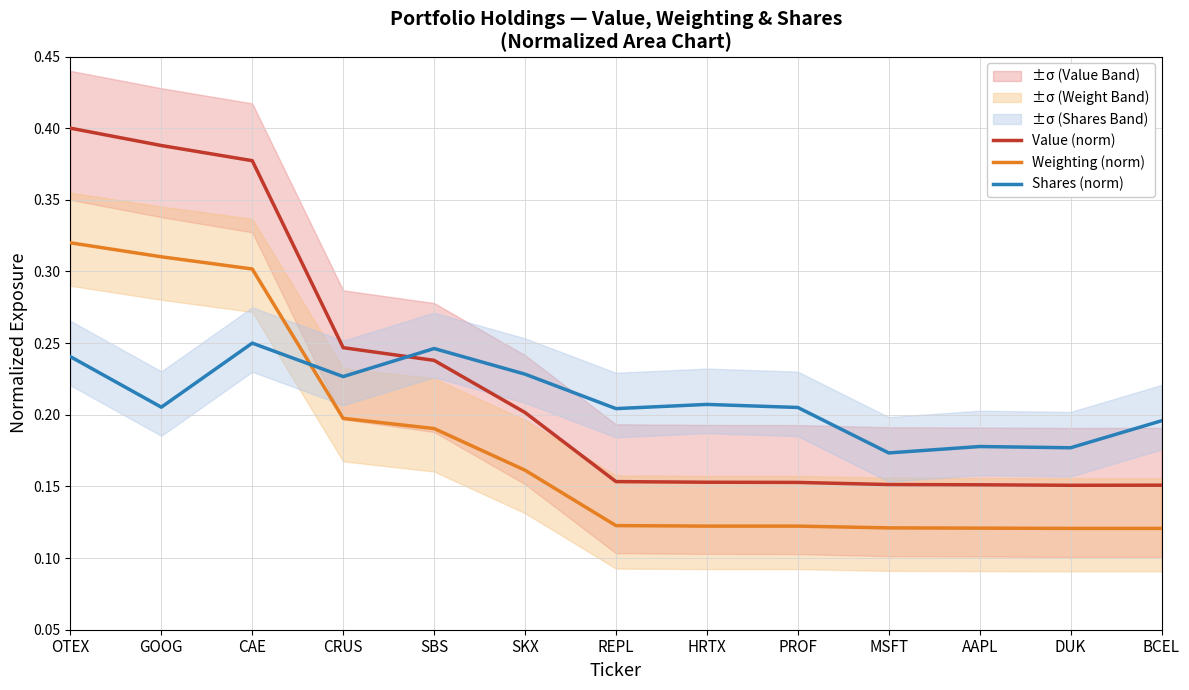

At which label is Value (norm) closest to 0?

DUK